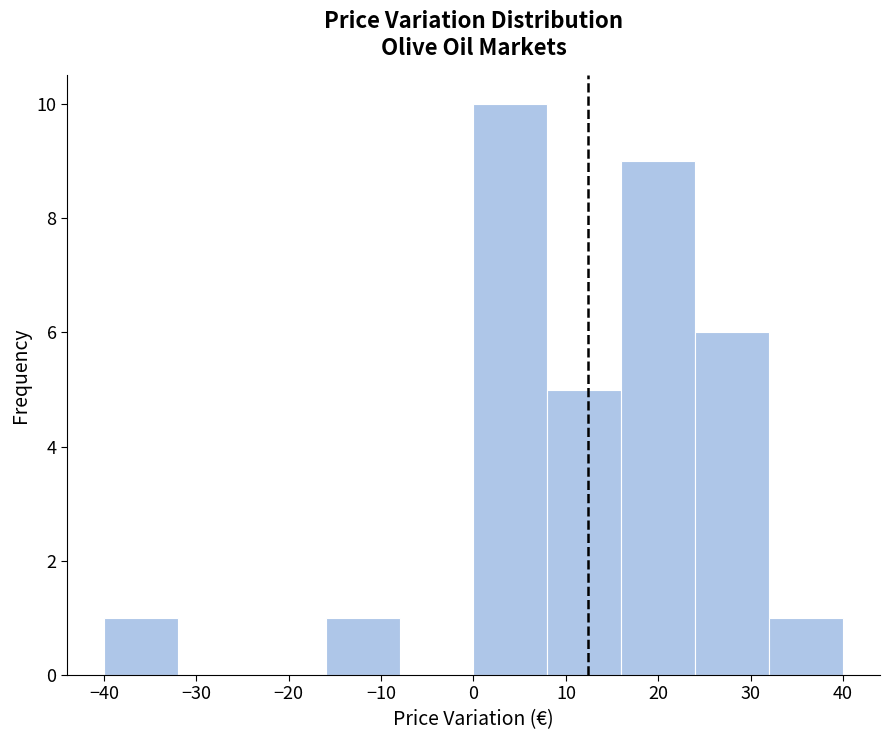

Over which range of the x-axis is the bar tallest?

0 to 8